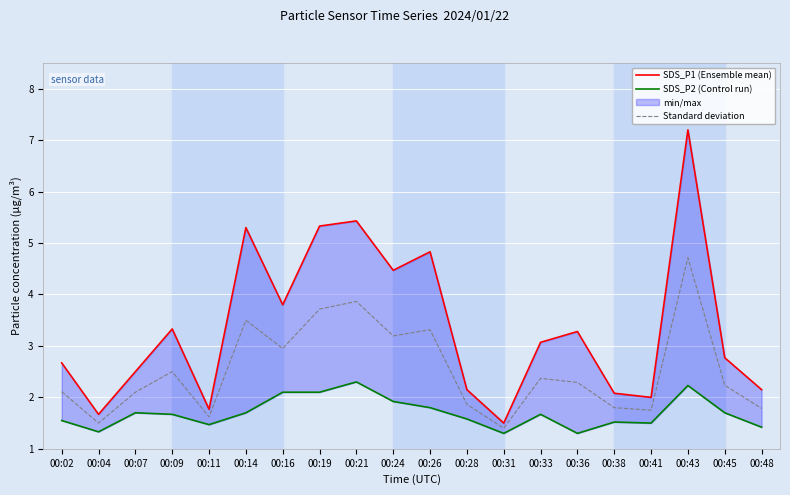

What is the sum of all Standard deviation values?

50.6